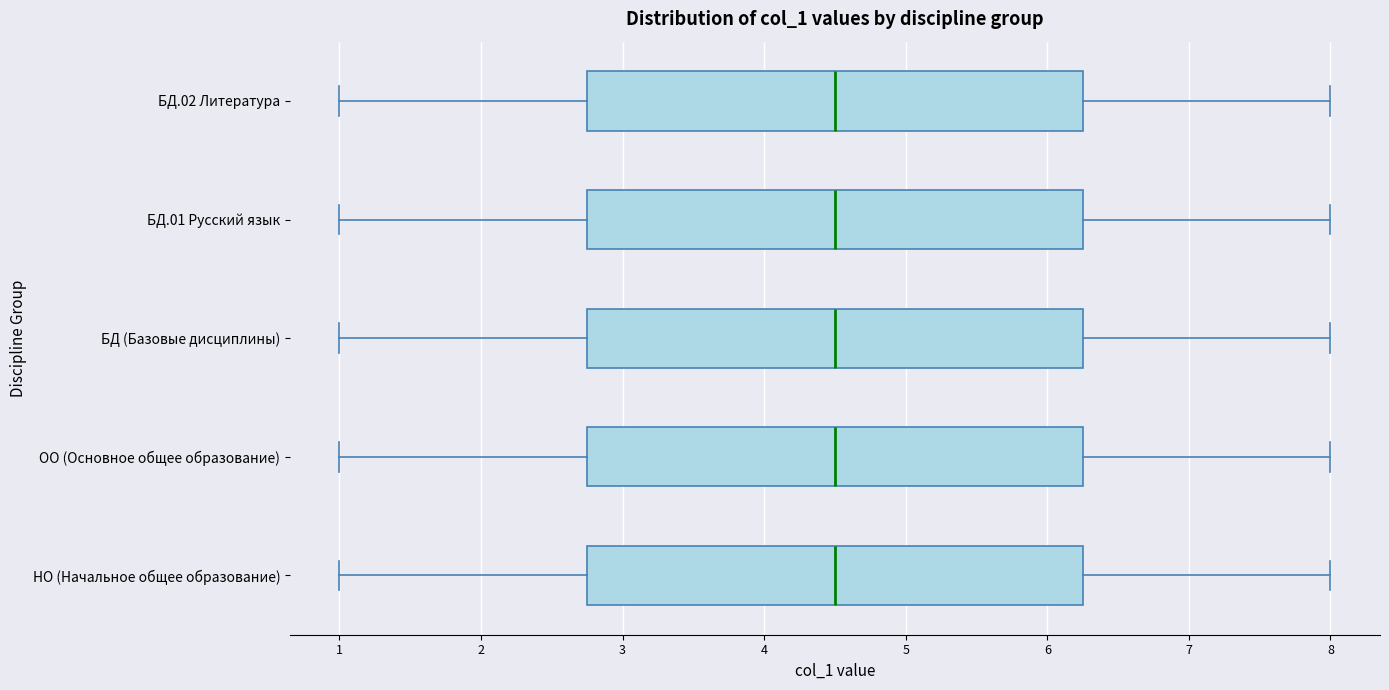

Where does the right whisker of the box for БД.01 Русский язык end on the x-axis? The values are not printed on the chart, so give them approximately, as read against the axis.

8.0